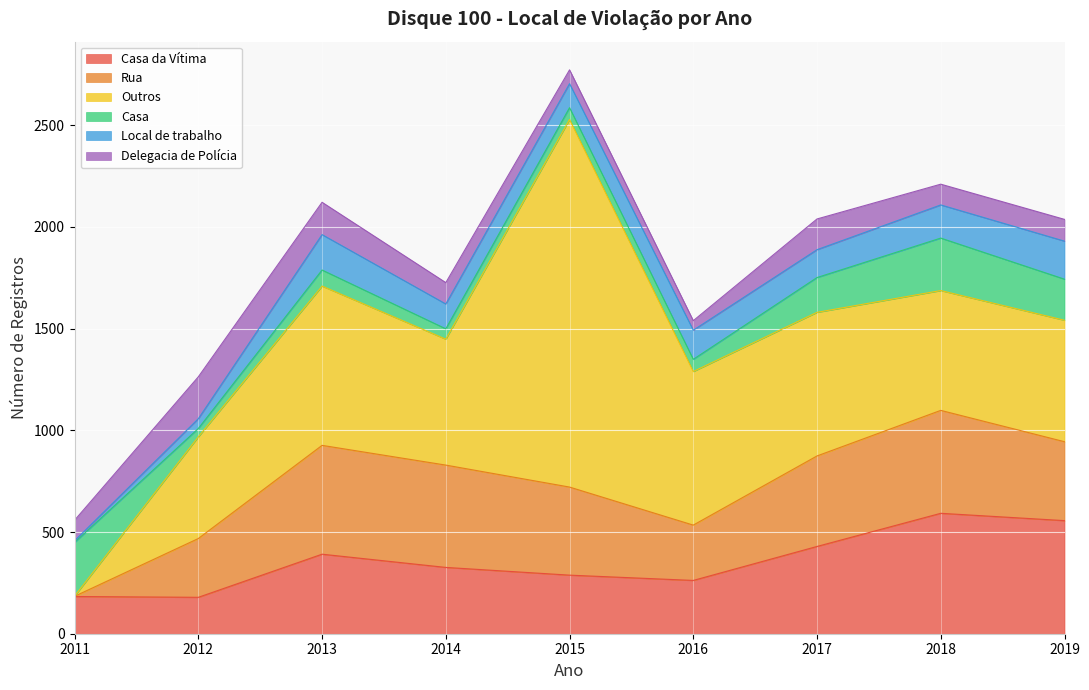

At which category is the sum across all series the highest?

2015